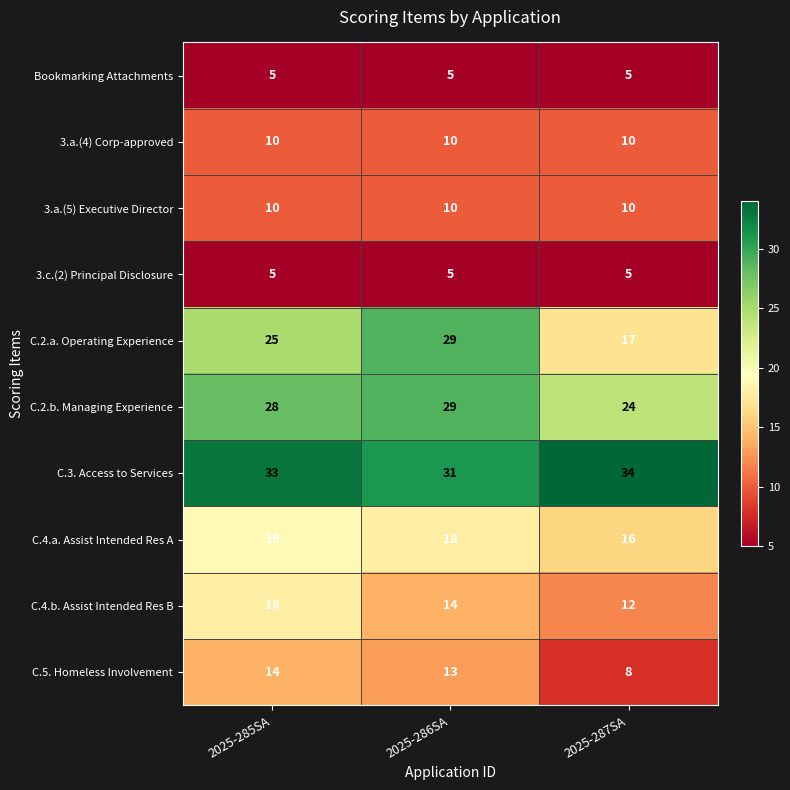

At which category is the sum across all series the highest?

2025-285SA